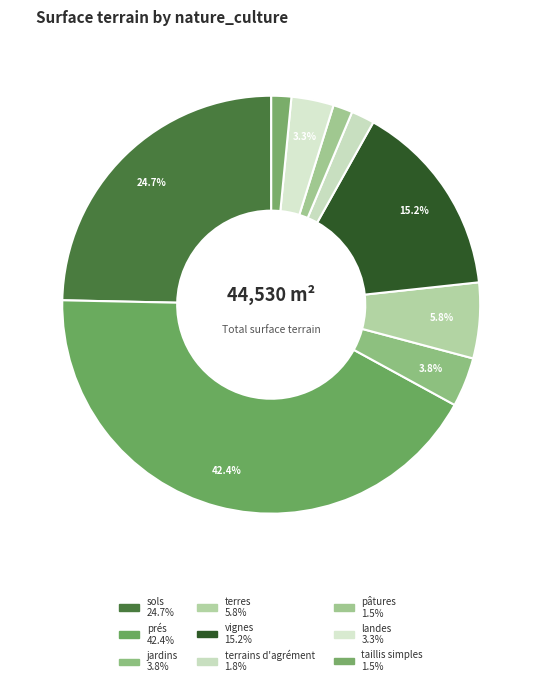

The vignes slice represents 22% of the pie. True or false?

False